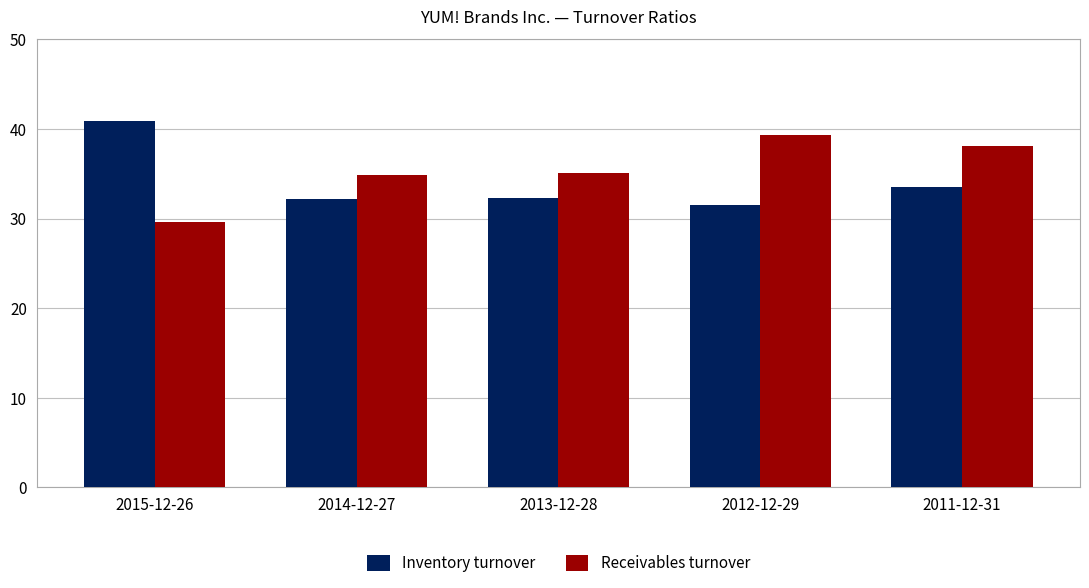

What is the difference between the Receivables turnover values at 2012-12-29 and 2014-12-27?

4.5